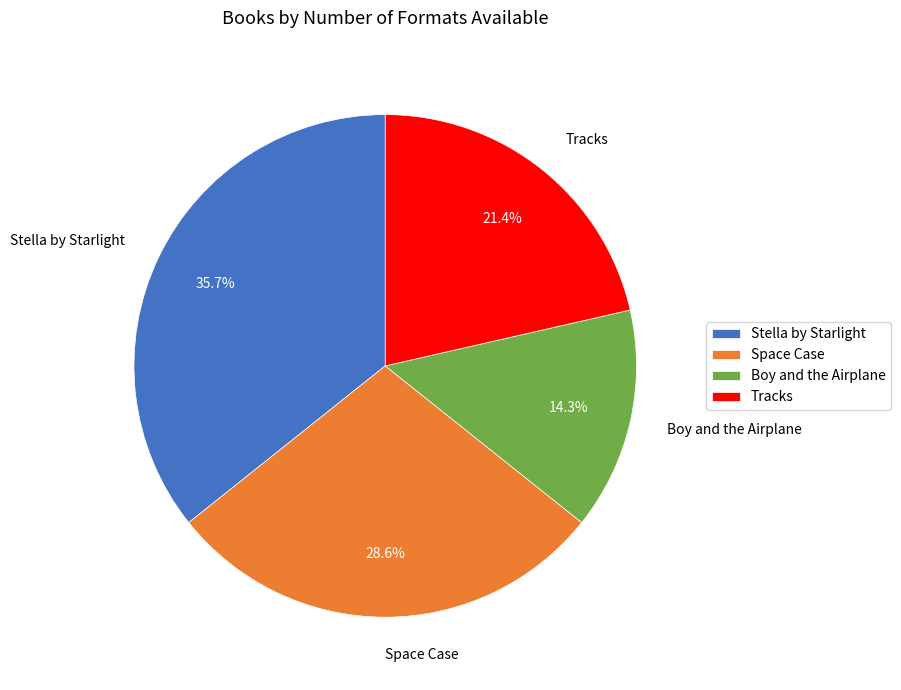

Is there a majority slice in this chart?

No